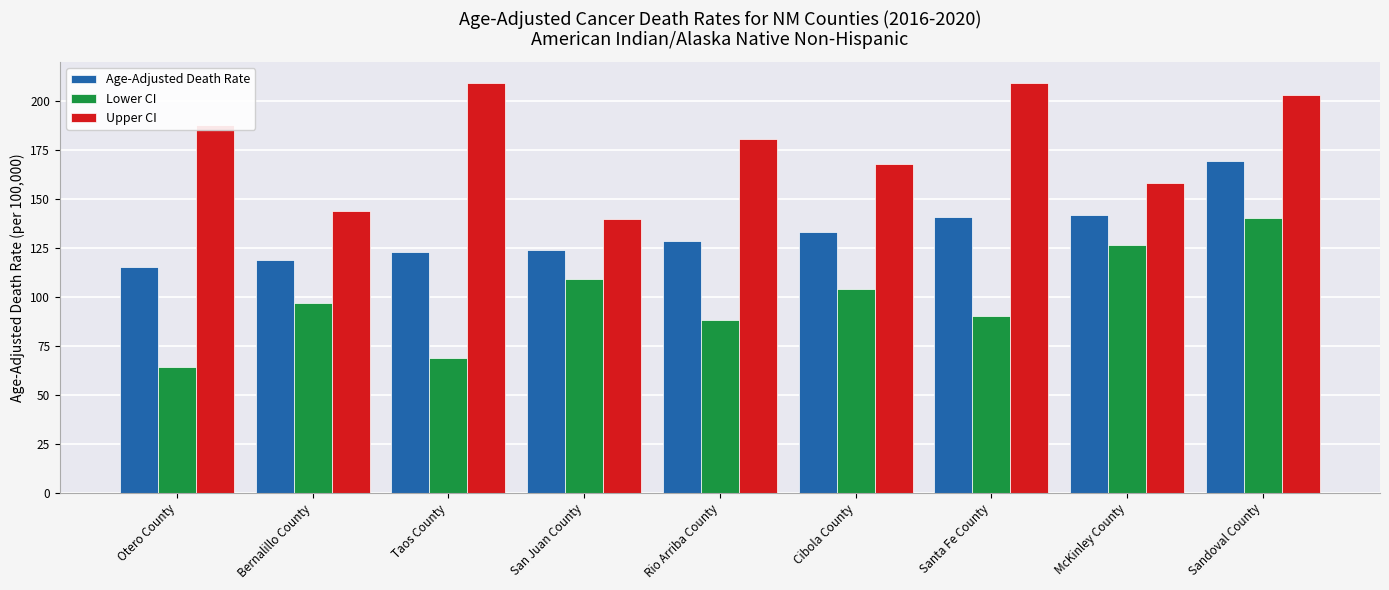

What is the spread (max minus min) of values at Rio Arriba County?

92.2